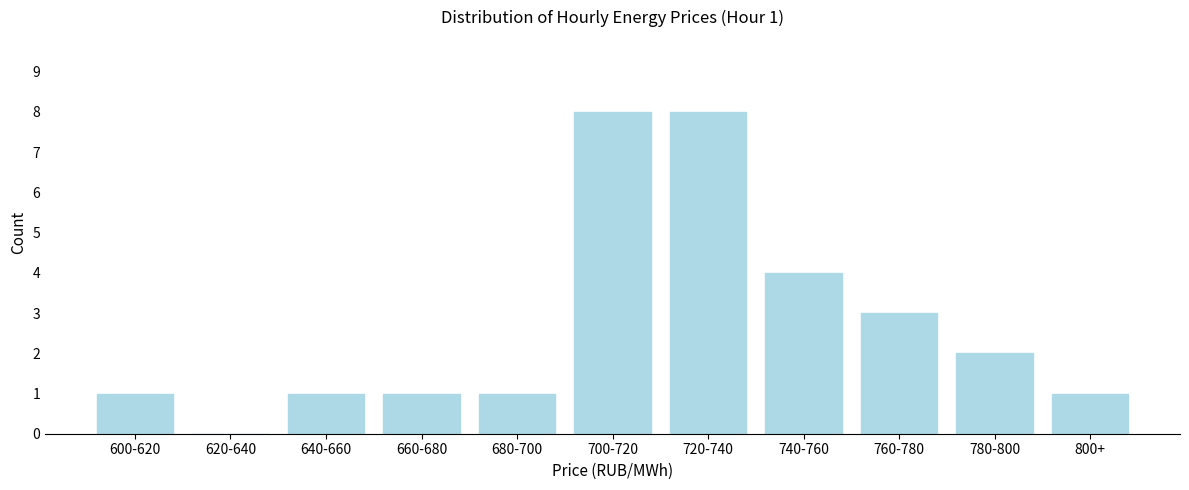

Reading left to right, list all the values displayed in this chart.

600-620=1	620-640=0	640-660=1	660-680=1	680-700=1	700-720=8	720-740=8	740-760=4	760-780=3	780-800=2	800+=1